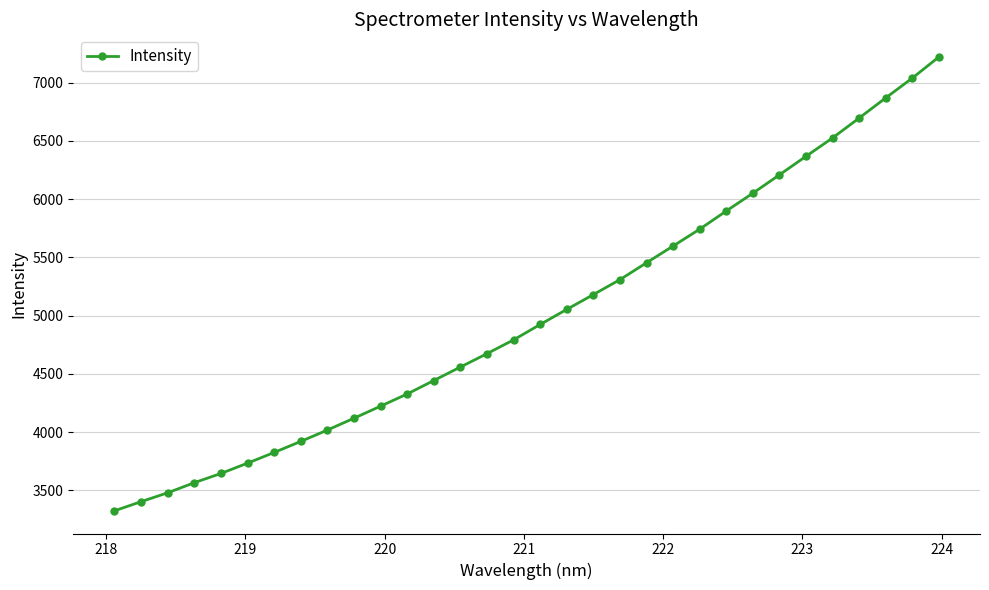

What is the maximum value shown in the chart?

7220.0